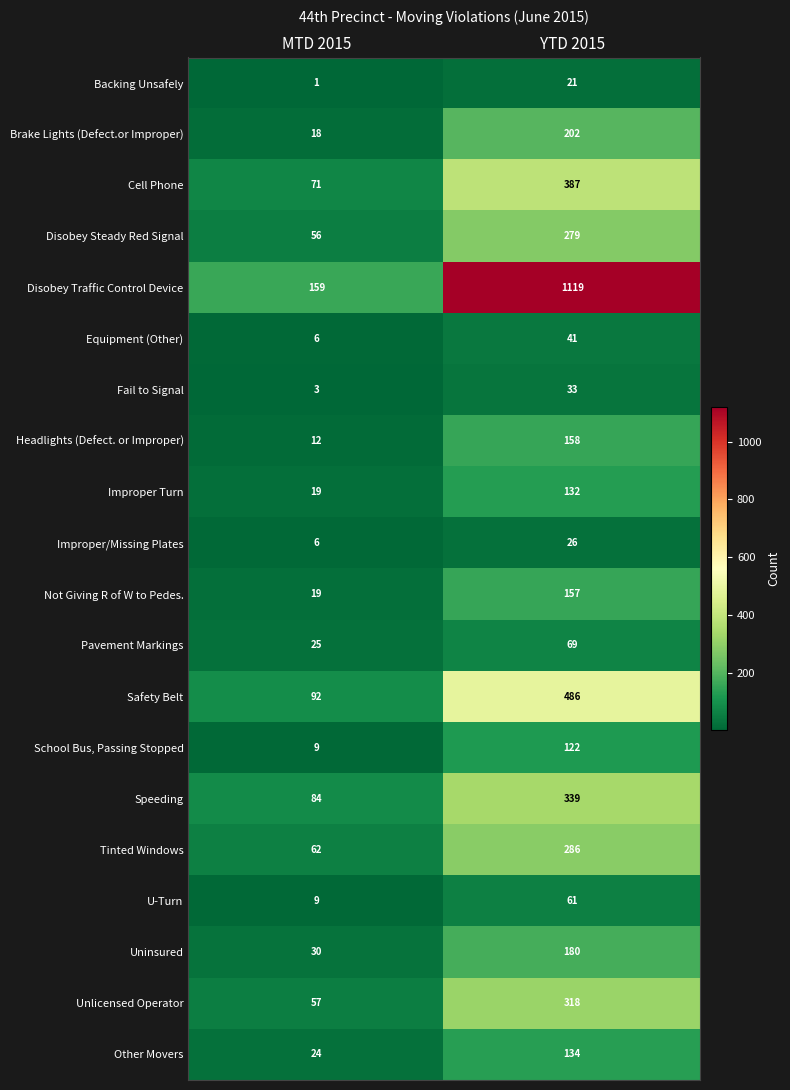

Which category has the highest value in the Disobey Steady Red Signal series?

YTD 2015